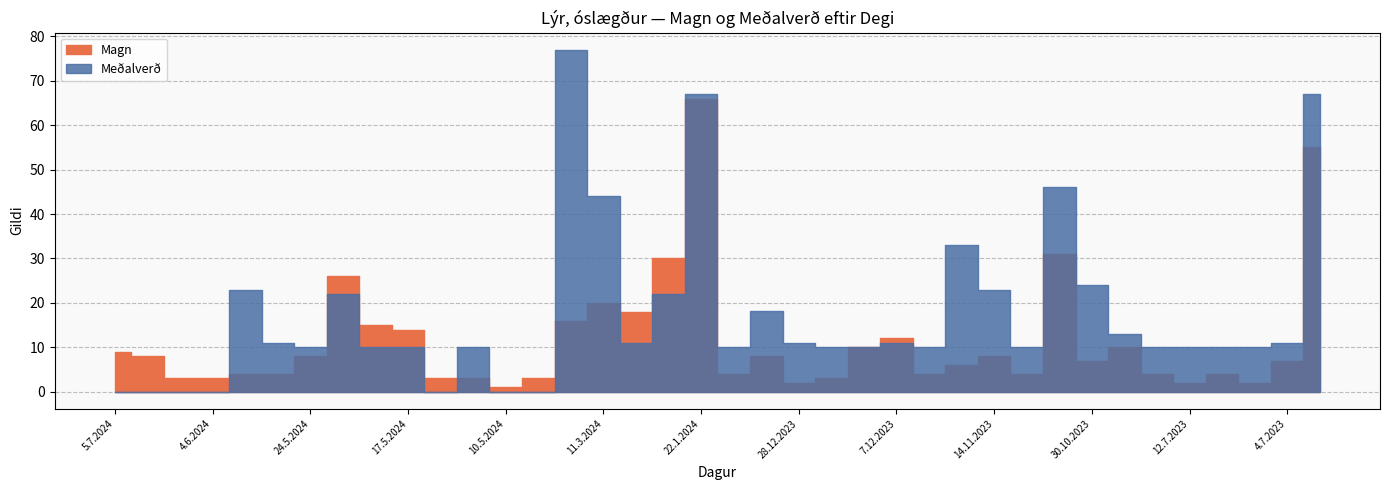

What is the sum of all Magn values?

437.0